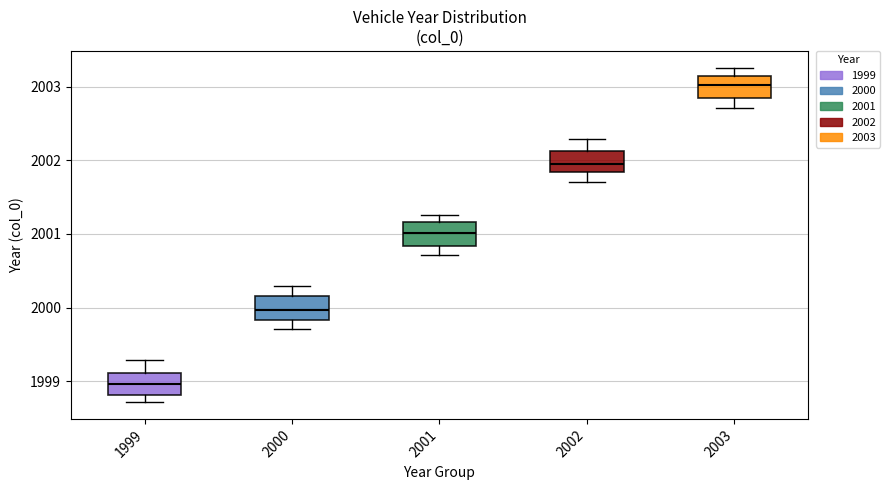

Where is the upper edge of the box at x = 1999 on the y-axis? The values are not printed on the chart, so give them approximately, as read against the axis.

1999.1